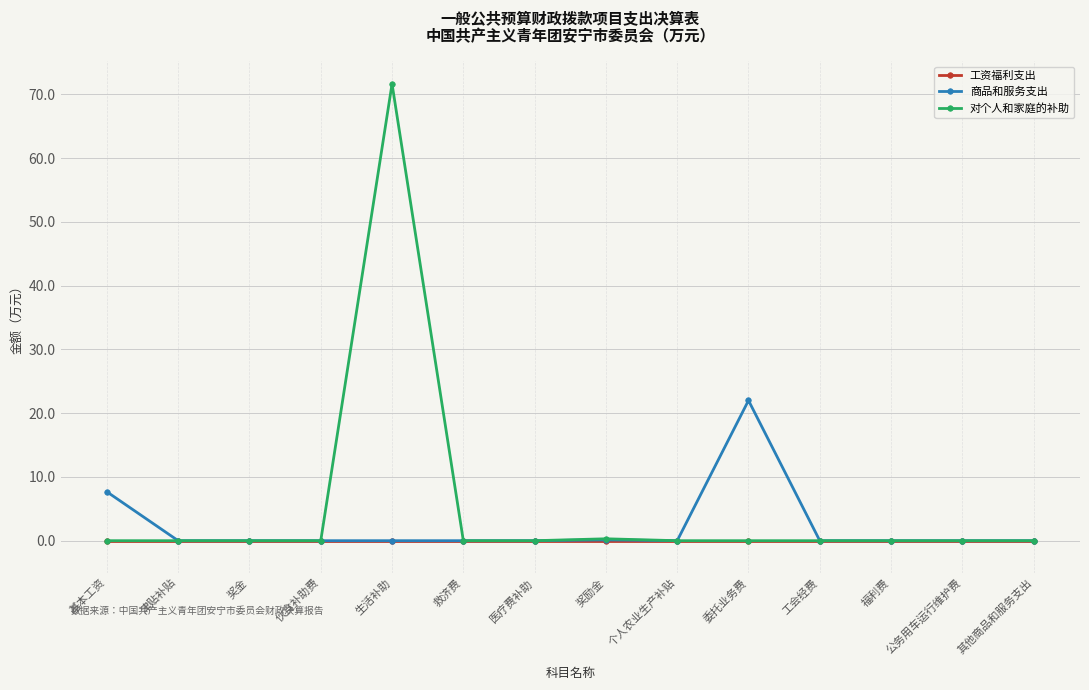

Does the chart display data point markers on the line(s)?

Yes